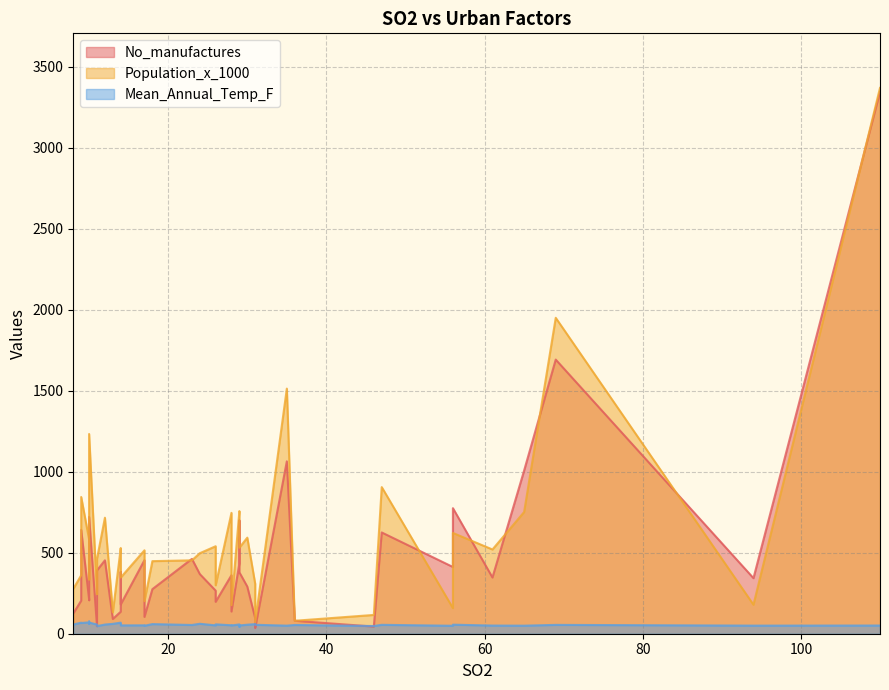

In No_manufactures, how many points are higher than both neighbors (excluding endpoints)?

12